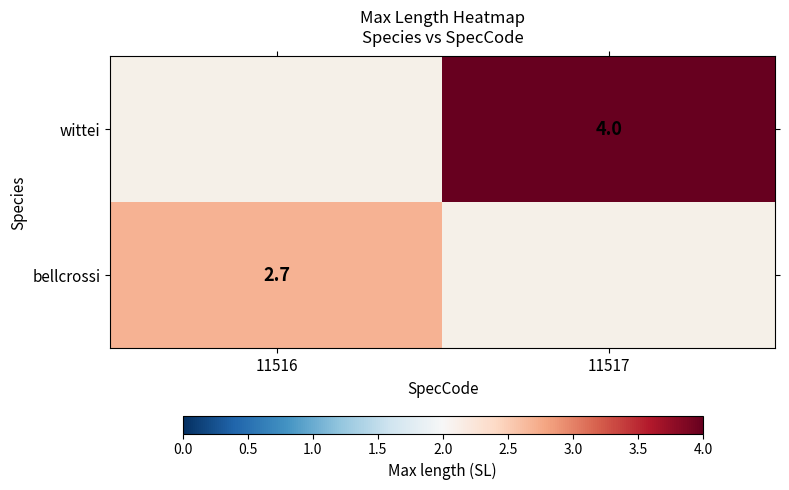

The value of wittei at 11517 is 4.0. True or false?

True